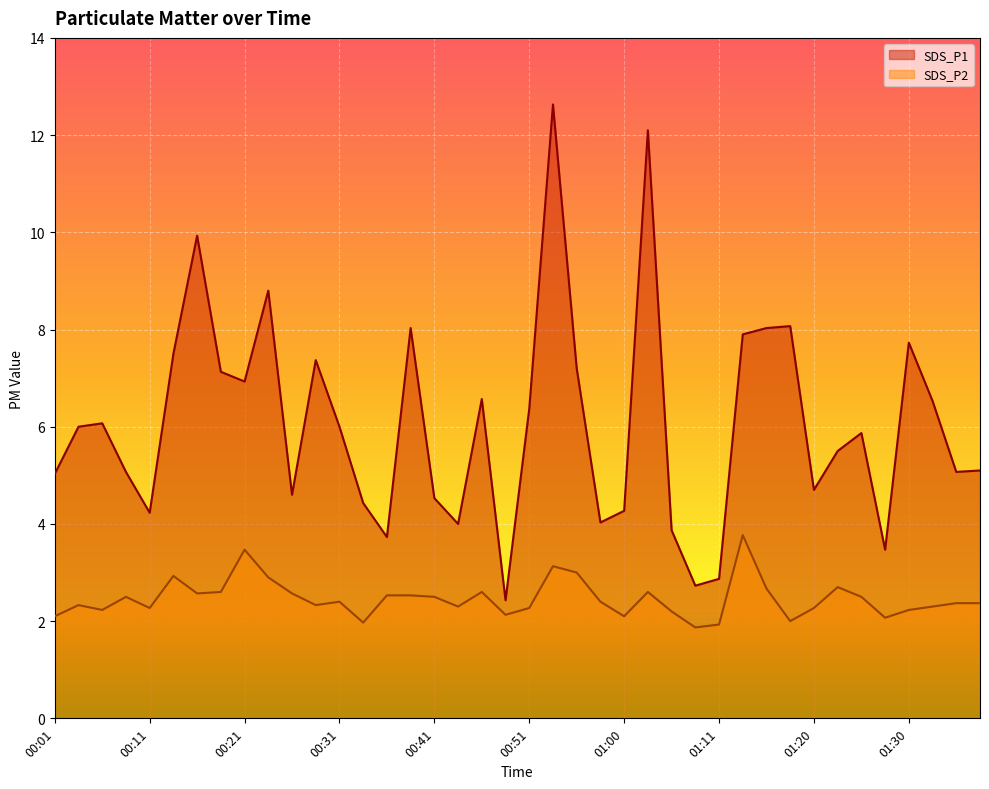

Reading right to left, list all the values displayed in this chart.

SDS_P1: 5.1	5.1	6.5	7.7	3.5	5.9	5.5	4.7	8.1	8.0	7.9	2.9	2.7	3.9	12.1	4.3	4.0	7.2	12.6	6.4	2.4	6.6	4.0	4.5	8.0	3.7	4.4	6.0	7.4	4.6	8.8	6.9	7.1	9.9	7.5	4.2	5.1	6.1	6.0	5.0
SDS_P2: 2.4	2.4	2.3	2.2	2.1	2.5	2.7	2.3	2.0	2.7	3.8	1.9	1.9	2.2	2.6	2.1	2.4	3.0	3.1	2.3	2.1	2.6	2.3	2.5	2.5	2.5	2.0	2.4	2.3	2.6	2.9	3.5	2.6	2.6	2.9	2.3	2.5	2.2	2.3	2.1